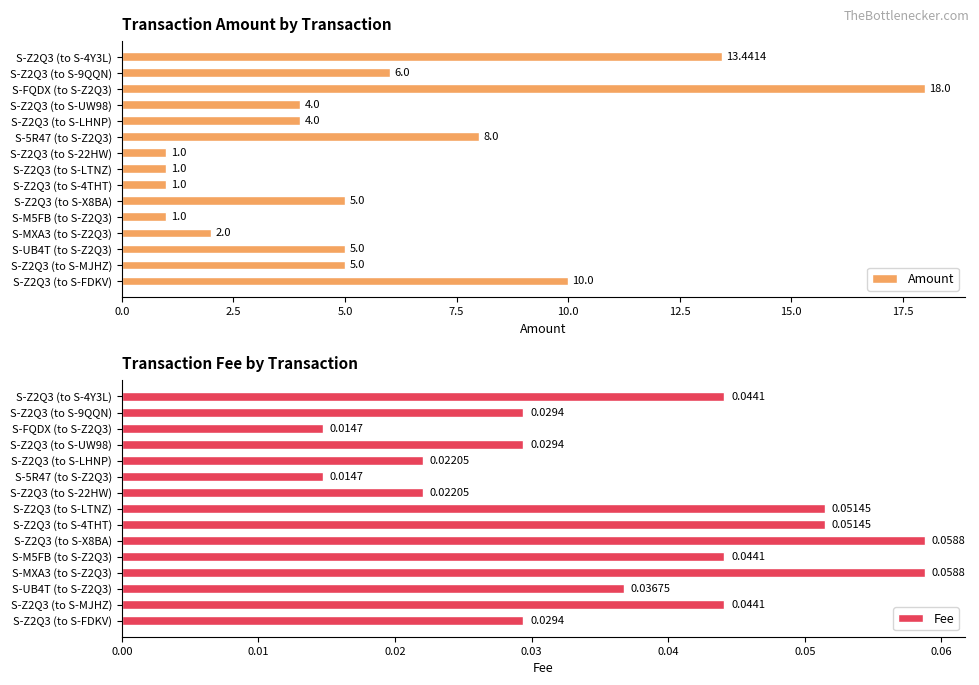

What is the difference between the Amount values at S-FQDX (to S-Z2Q3) and S-Z2Q3 (to S-22HW)?

17.0